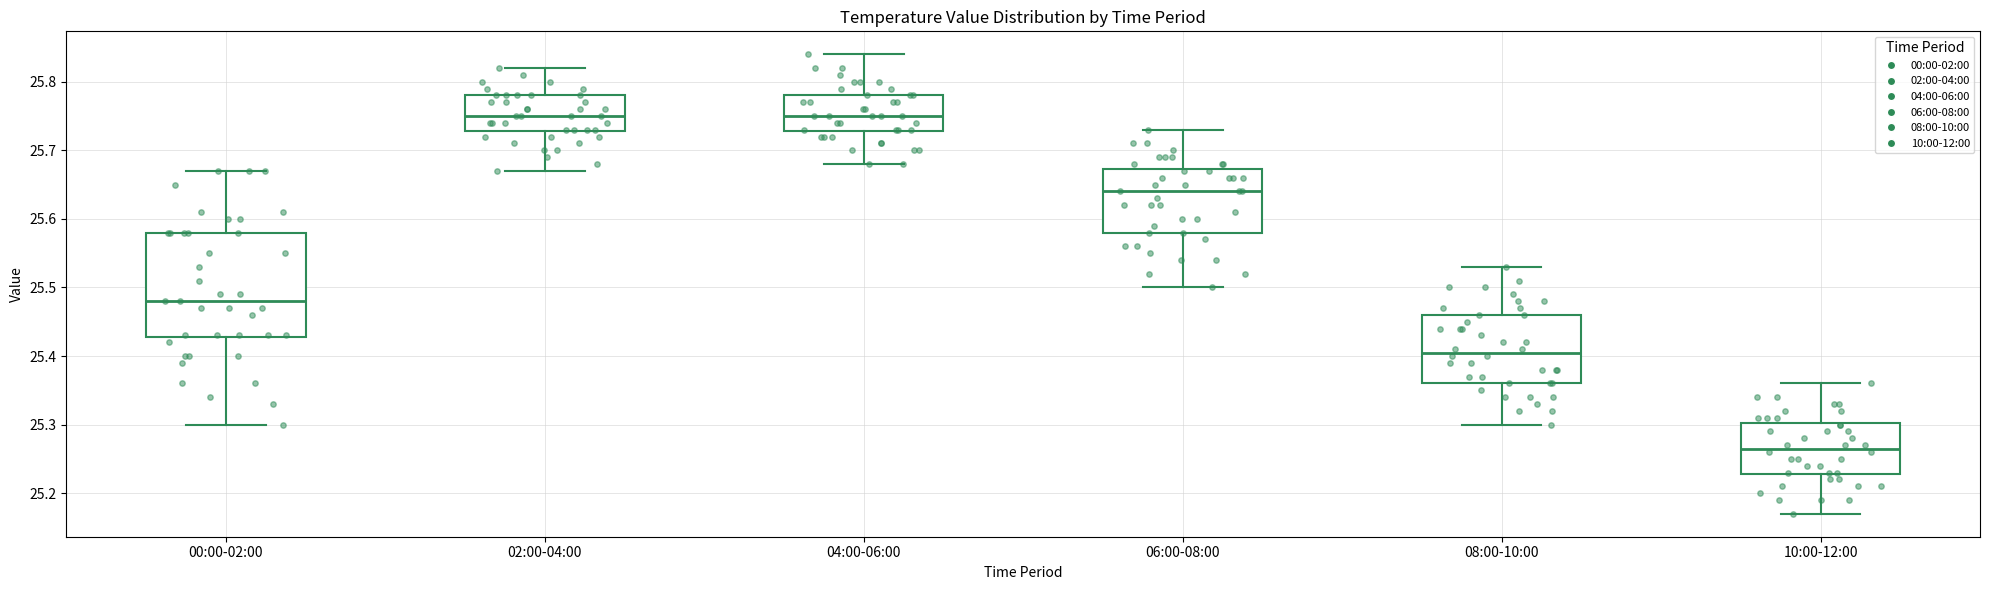

Which box is the tallest, from its lower edge to its upper edge?

00:00-02:00